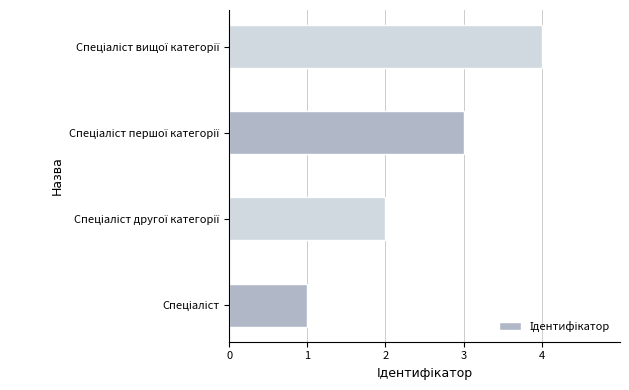

What is the difference between the maximum and minimum values?

3